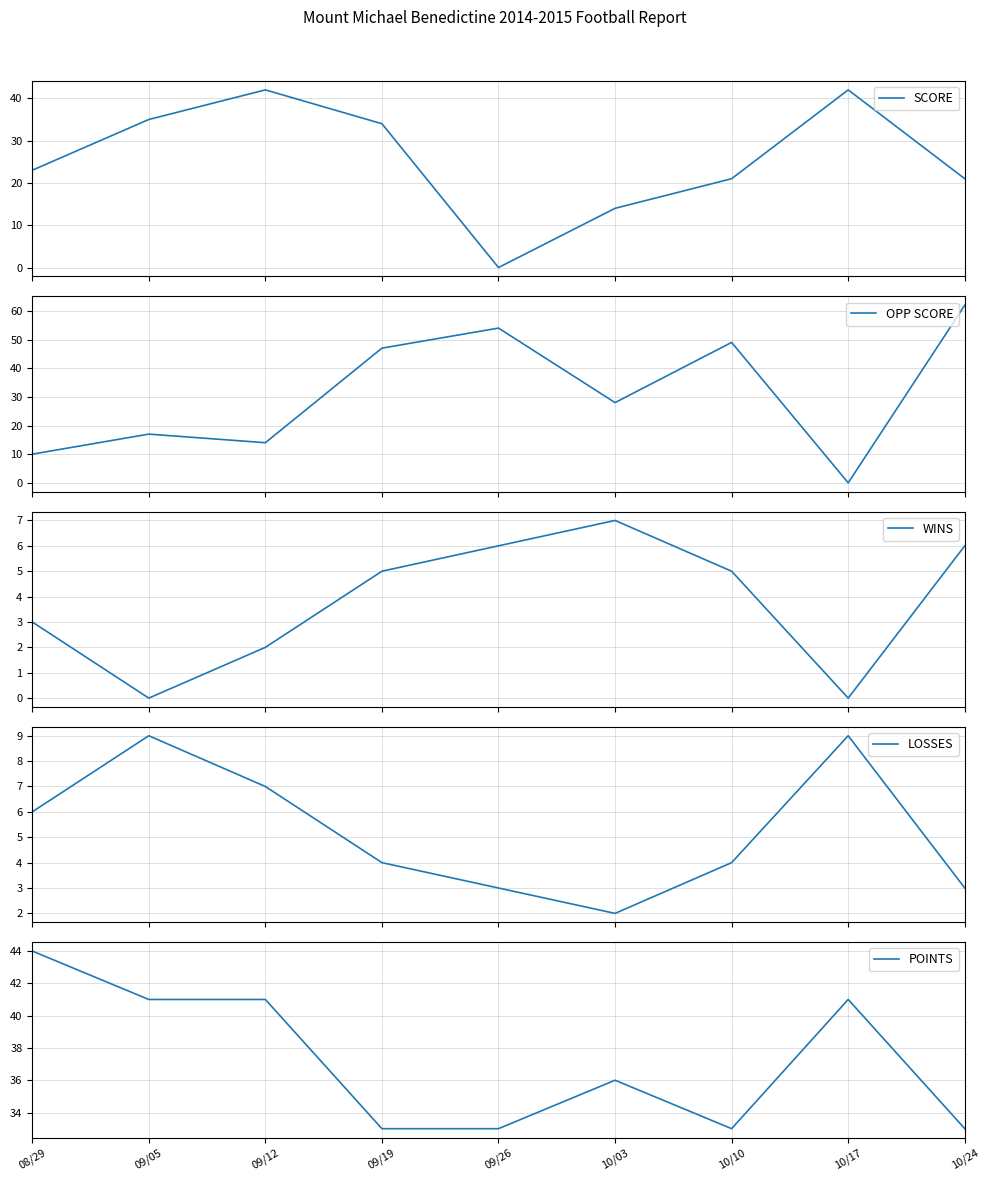

Which series ends up on top after the final intersection of LOSSES and OPP SCORE?

OPP SCORE